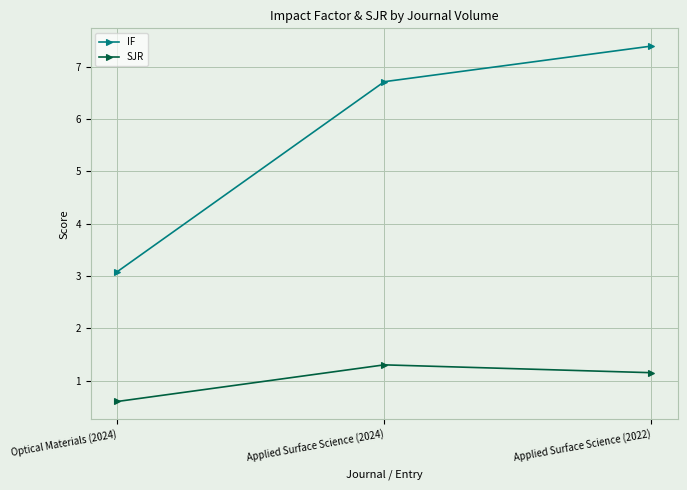

What is the sum of the IF values at Optical Materials (2024) and Applied Surface Science (2024)?

9.8